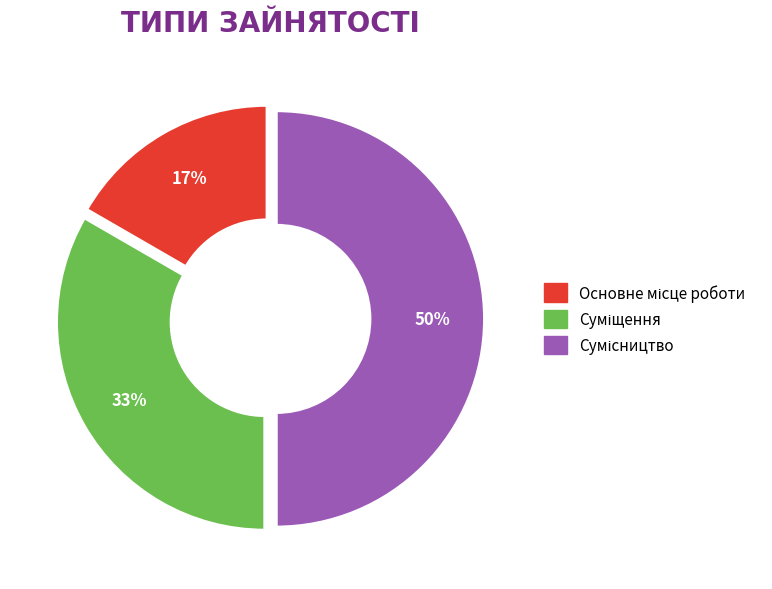

To the nearest percent, what is the average slice percentage?

33%